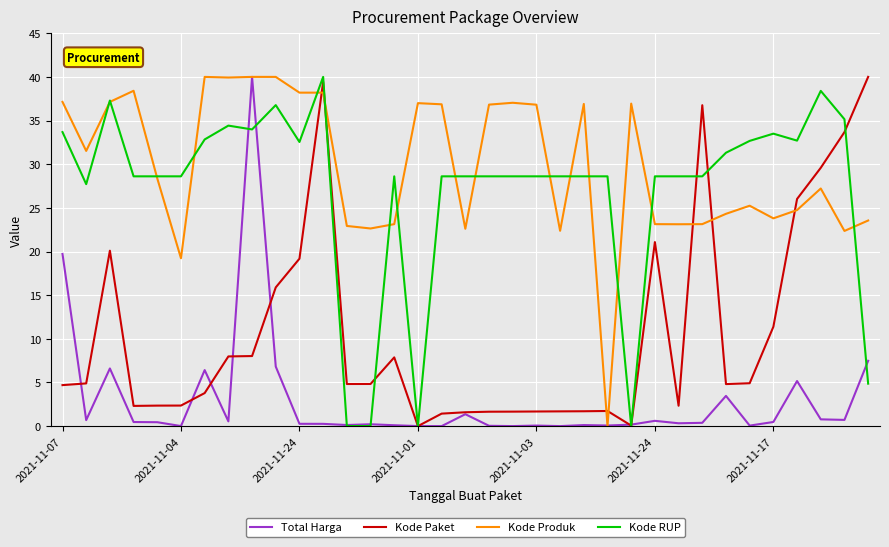

What is the greatest value displayed?

40.0